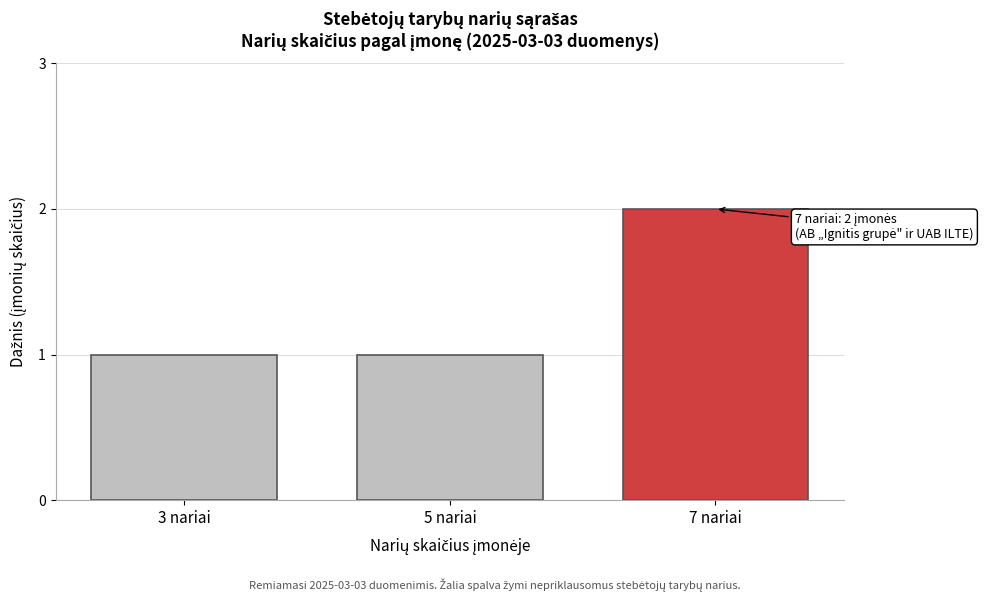

Reading left to right, extract all data points from this chart.

1	1	2